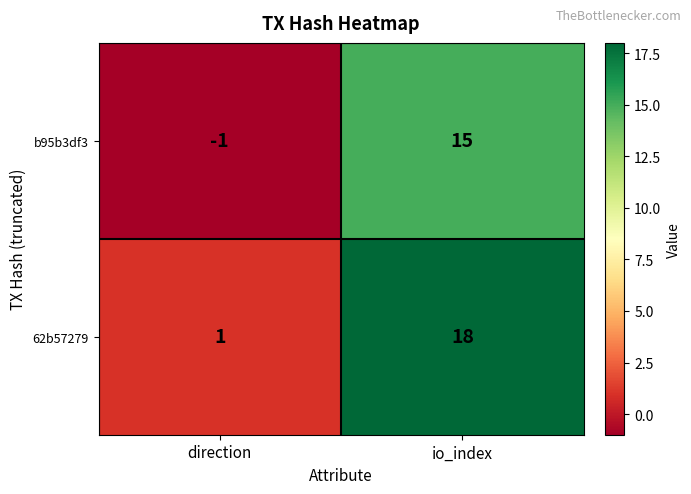

At how many categories does at least one series exceed 8?

1